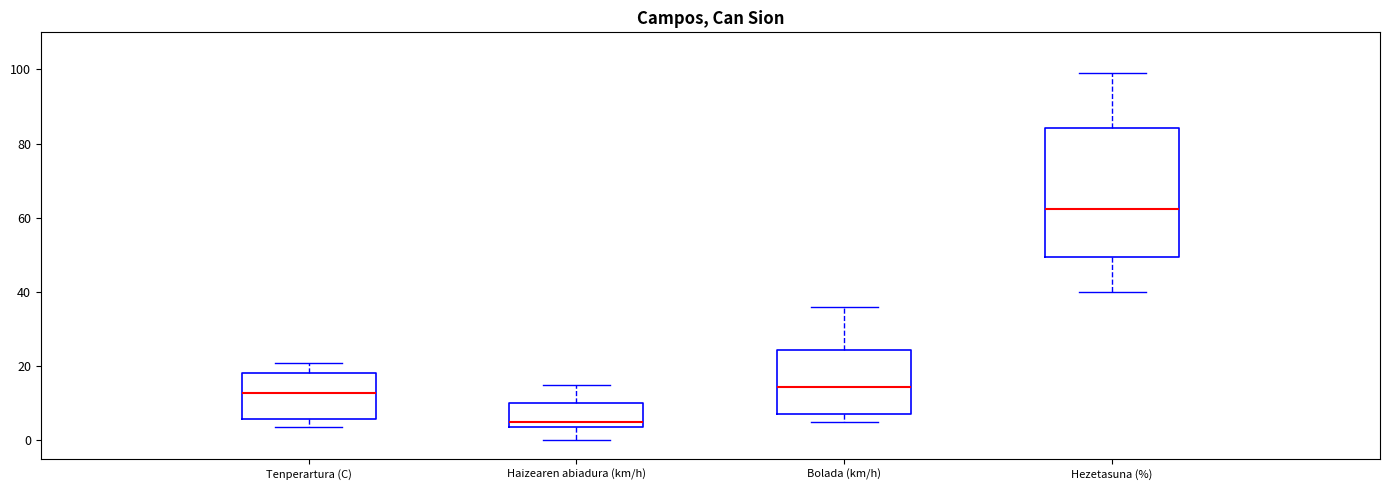

Reading left to right, read every box against the y-axis: the position of its median line, the range the box covers, and the ends of its whiskers. The values are not printed on the chart, so give them approximately, as read against the axis.

Tenperartura (C): median 12, box 6 to 18, whiskers 4 to 20
Haizearen abiadura (km/h): median 6, box 4 to 10, whiskers 0 to 16
Bolada (km/h): median 14, box 8 to 24, whiskers 6 to 36
Hezetasuna (%): median 62, box 50 to 84, whiskers 40 to 100